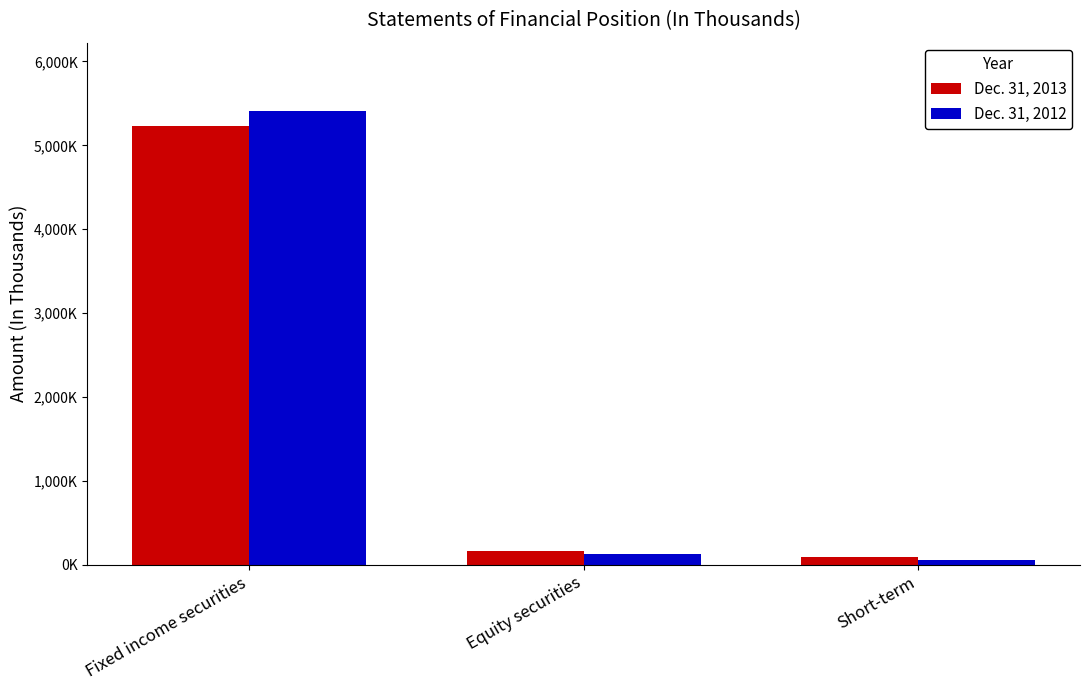

Where does the Dec. 31, 2013 series first go above 163649?

Fixed income securities